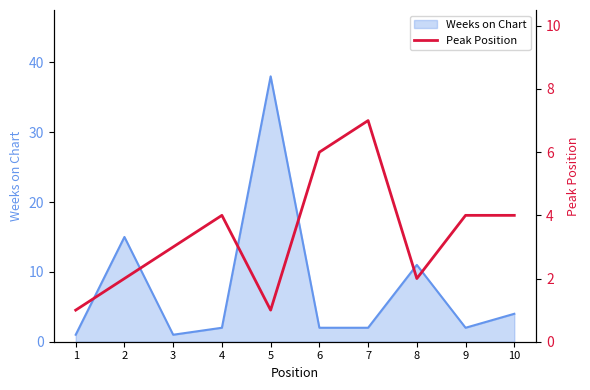

The value at 9 is 5. True or false?

False